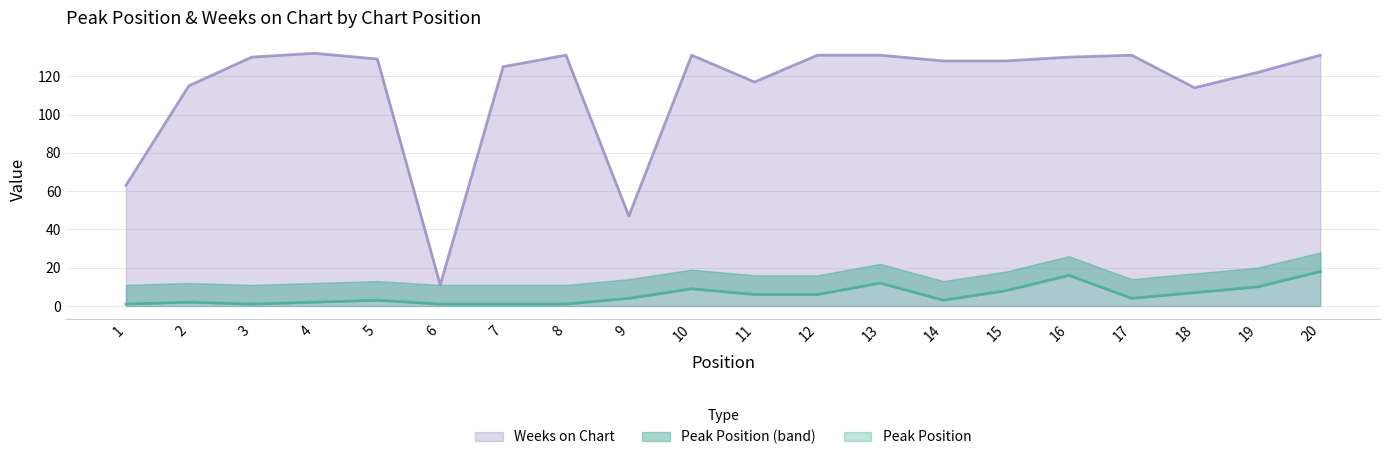

Between 9 and 15, which series saw the biggest shift?

Weeks on Chart